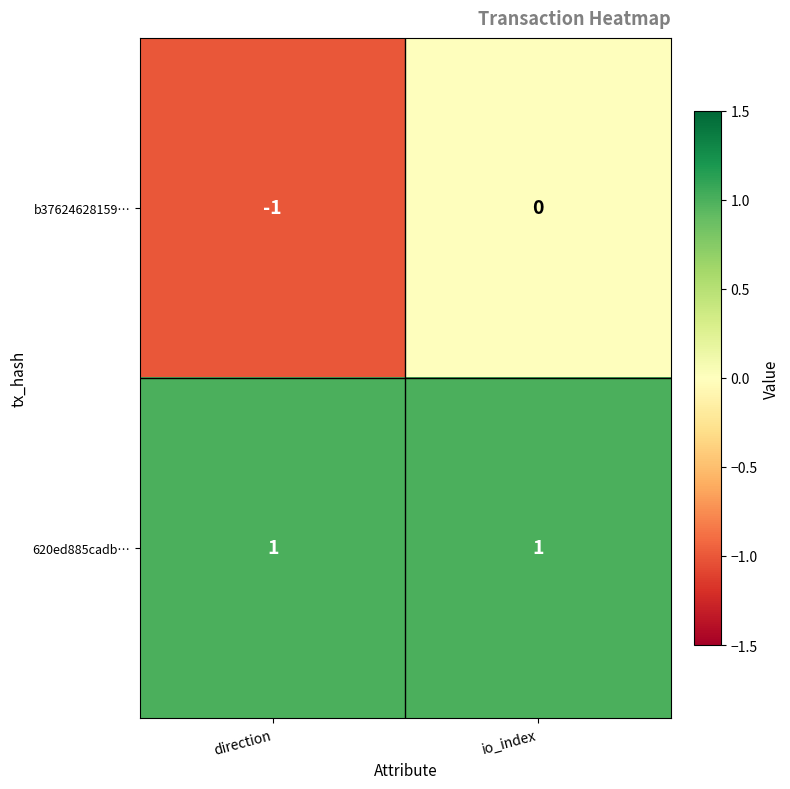

Which series has the largest range (max minus min)?

b37624628159…